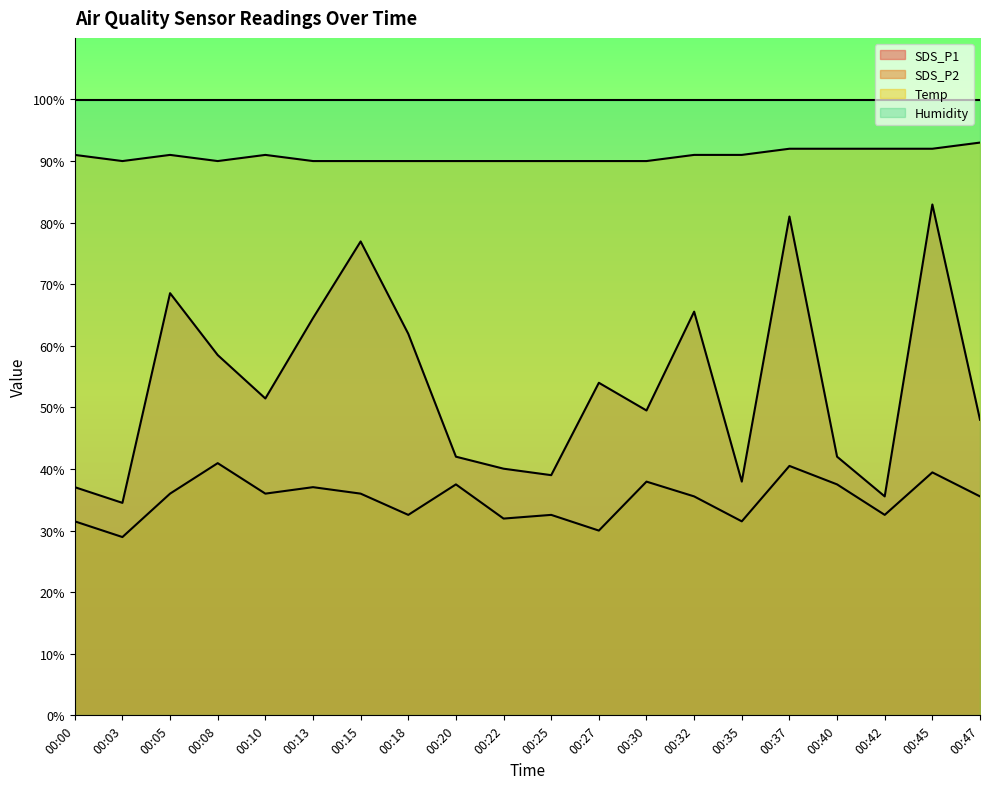

What is the average value of the SDS_P2 series?

35.1